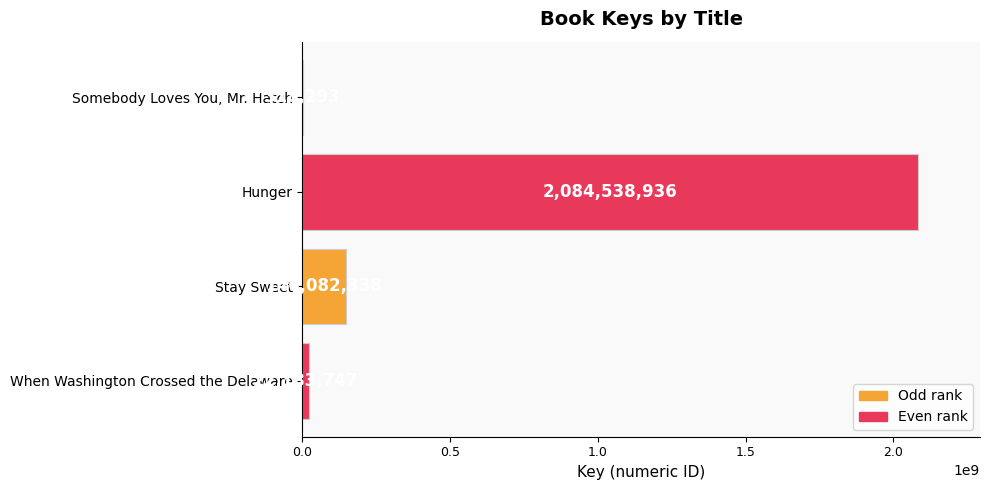

What is the greatest value displayed?

2084538936